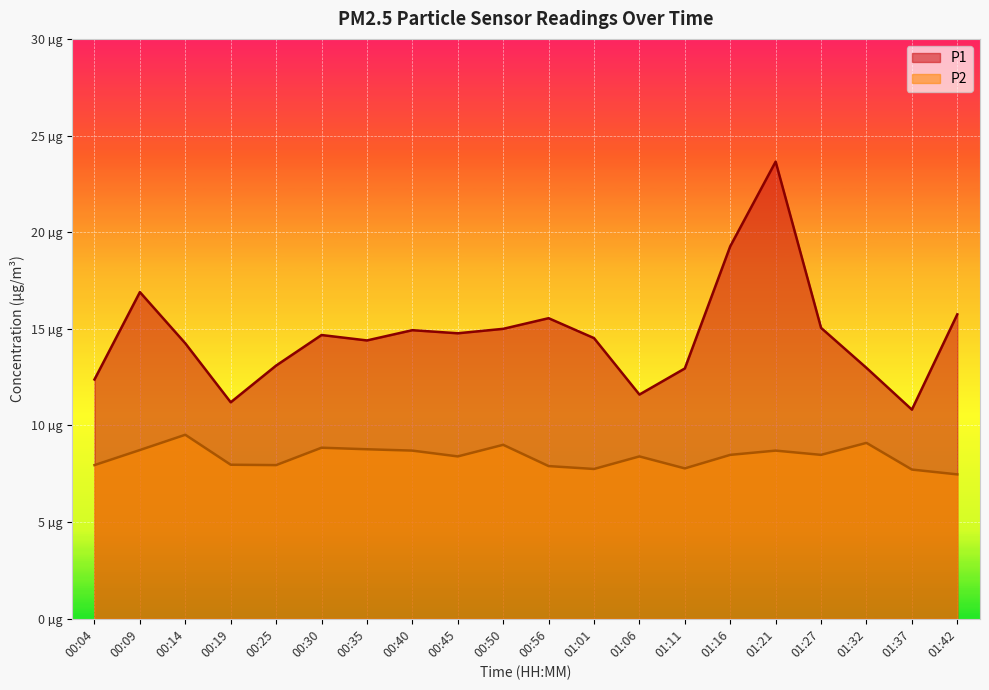

True or false: P1 and P2 cross at least once.

False